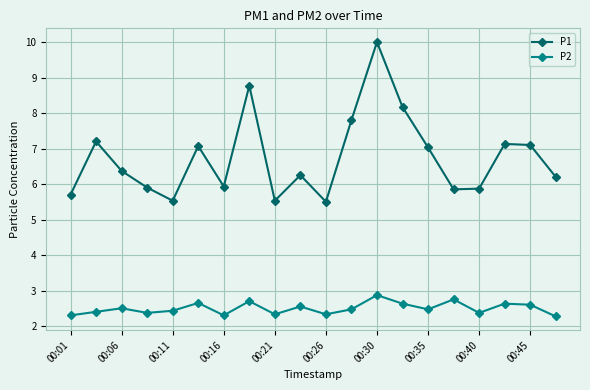

Which series has the largest range (max minus min)?

P1